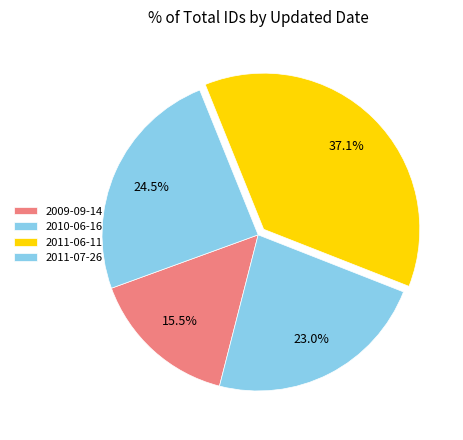

How many slices are in this pie chart?

4